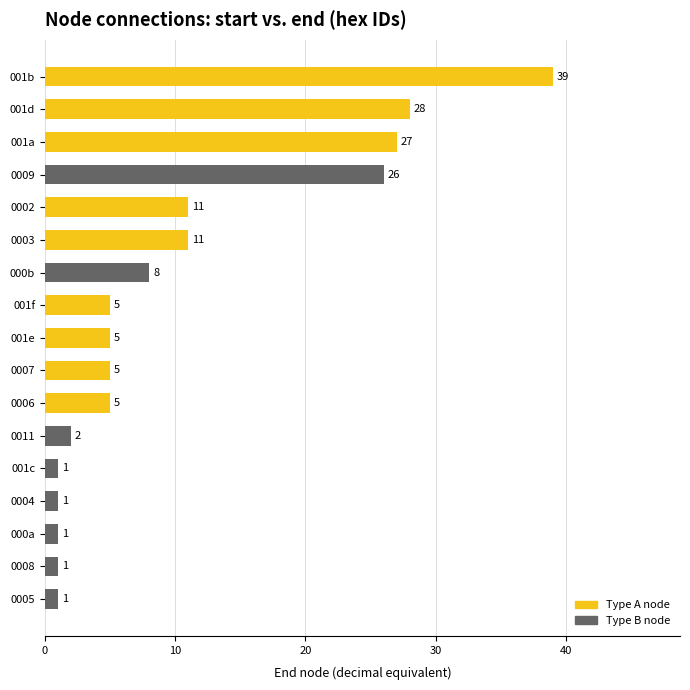

How many data points are less than 5?

6